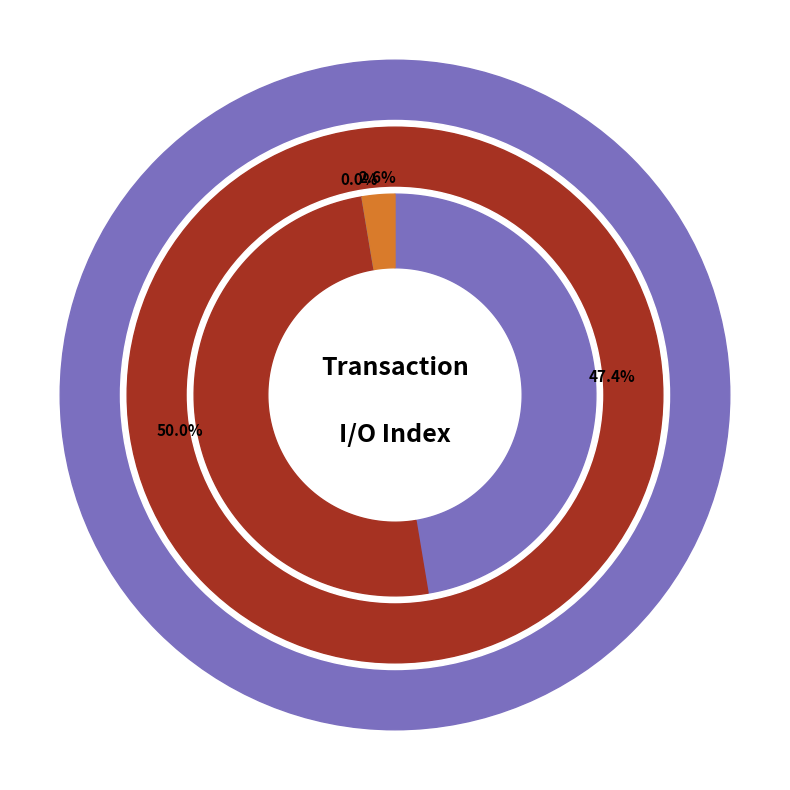

True or false: io_index_19 accounts for 50% of the total.

True